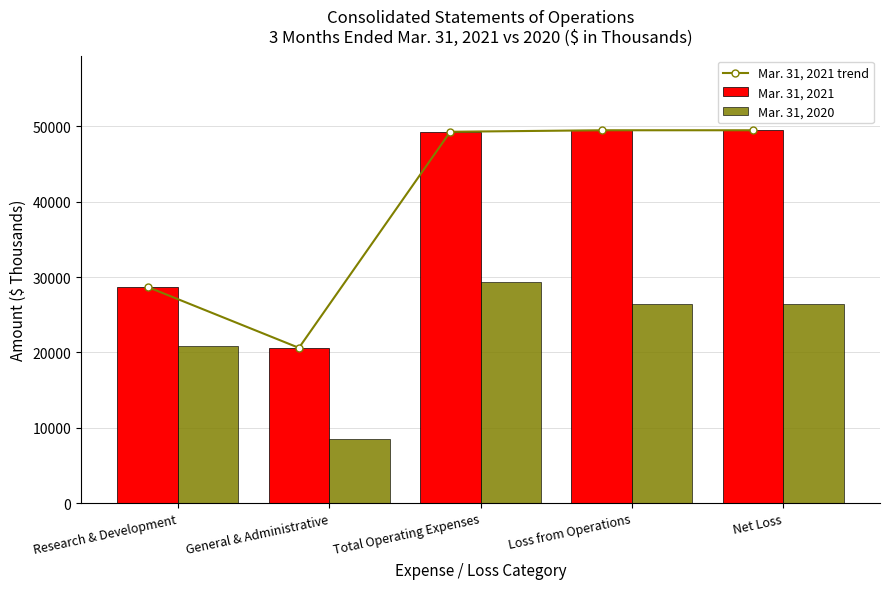

Between Total Operating Expenses and Net Loss, which series saw the biggest shift?

Mar. 31, 2020